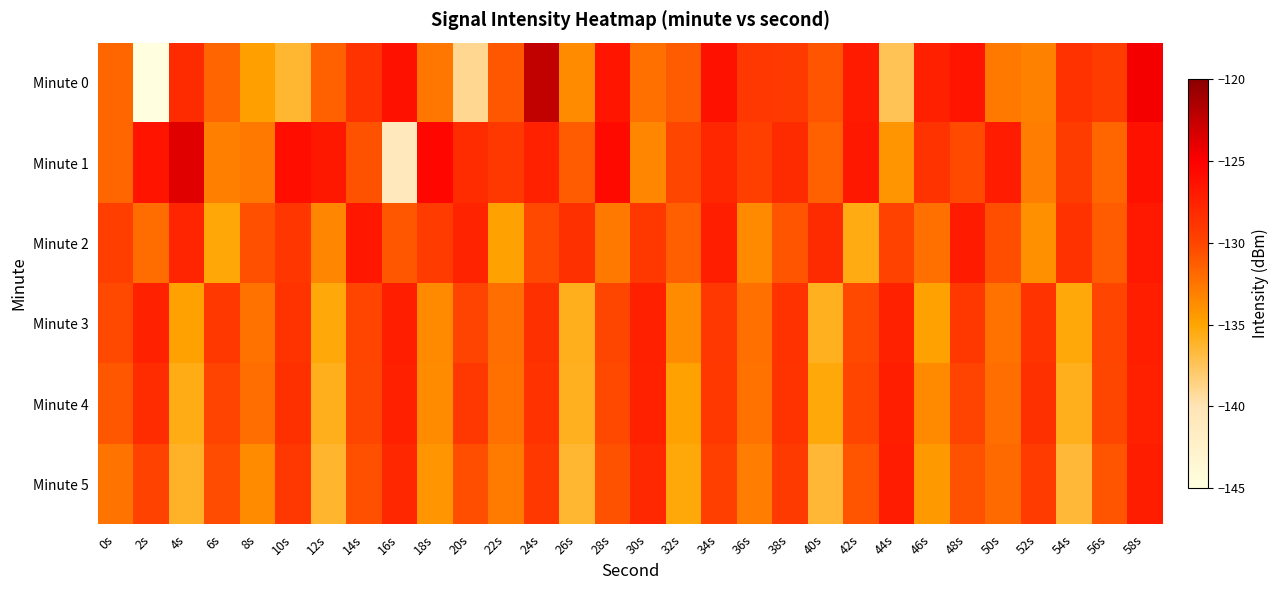

Reading right to left, what are all the values shown in this chart?

Minute 0: 58s=-124.6	56s=-129.4	54s=-128.7	52s=-133.1	50s=-132.7	48s=-126.5	46s=-127.3	44s=-137.3	42s=-127.0	40s=-130.8	38s=-129.2	36s=-129.0	34s=-126.3	32s=-131.2	30s=-132.3	28s=-126.6	26s=-133.7	24s=-122.4	22s=-131.0	20s=-139.0	18s=-132.7	16s=-126.3	14s=-128.7	12s=-131.5	10s=-136.3	8s=-134.7	6s=-131.6	4s=-128.2	2s=-144.8	0s=-131.8
Minute 1: 58s=-126.3	56s=-131.8	54s=-129.4	52s=-132.9	50s=-127.1	48s=-130.3	46s=-128.7	44s=-134.2	42s=-126.8	40s=-131.5	38s=-128.2	36s=-129.6	34s=-127.9	32s=-130.1	30s=-133.4	28s=-125.8	26s=-131.2	24s=-127.5	22s=-129.1	20s=-128.3	18s=-125.5	16s=-140.7	14s=-130.7	12s=-126.8	10s=-126.1	8s=-132.8	6s=-133.0	4s=-123.8	2s=-126.5	0s=-131.8
Minute 2: 58s=-126.9	56s=-131.2	54s=-128.6	52s=-133.9	50s=-130.5	48s=-127.0	46s=-132.3	44s=-129.8	42s=-135.5	40s=-128.2	38s=-130.9	36s=-133.6	34s=-127.3	32s=-131.4	30s=-129.1	28s=-132.7	26s=-128.5	24s=-130.2	22s=-134.8	20s=-127.6	18s=-129.3	16s=-131.0	14s=-126.7	12s=-133.4	10s=-128.9	8s=-130.6	6s=-135.2	4s=-127.8	2s=-132.1	0s=-129.5
Minute 3: 58s=-127.3	56s=-130.0	54s=-135.3	52s=-128.7	50s=-132.4	48s=-129.1	46s=-134.8	44s=-127.5	42s=-130.2	40s=-135.9	38s=-128.6	36s=-132.3	34s=-129.0	32s=-133.7	30s=-127.4	28s=-130.1	26s=-135.8	24s=-128.5	22s=-132.2	20s=-129.9	18s=-133.6	16s=-127.3	14s=-130.0	12s=-135.3	10s=-128.7	8s=-132.4	6s=-129.1	4s=-134.8	2s=-127.5	0s=-130.2
Minute 4: 58s=-127.4	56s=-130.1	54s=-135.8	52s=-128.5	50s=-132.2	48s=-129.9	46s=-133.6	44s=-127.3	42s=-130.0	40s=-135.3	38s=-128.7	36s=-132.4	34s=-129.1	32s=-134.8	30s=-127.5	28s=-130.2	26s=-135.9	24s=-128.6	22s=-132.3	20s=-129.0	18s=-133.7	16s=-127.4	14s=-130.1	12s=-135.8	10s=-128.5	8s=-132.2	6s=-129.9	4s=-135.6	2s=-128.3	0s=-131.0
Minute 5: 58s=-127.2	56s=-130.9	54s=-136.6	52s=-129.3	50s=-132.0	48s=-130.7	46s=-134.4	44s=-127.1	42s=-130.8	40s=-136.5	38s=-129.2	36s=-132.9	34s=-129.6	32s=-135.3	30s=-128.0	28s=-130.7	26s=-136.4	24s=-129.1	22s=-132.8	20s=-130.5	18s=-134.2	16s=-127.9	14s=-130.6	12s=-136.3	10s=-129.0	8s=-133.7	6s=-130.4	4s=-136.1	2s=-129.8	0s=-132.5